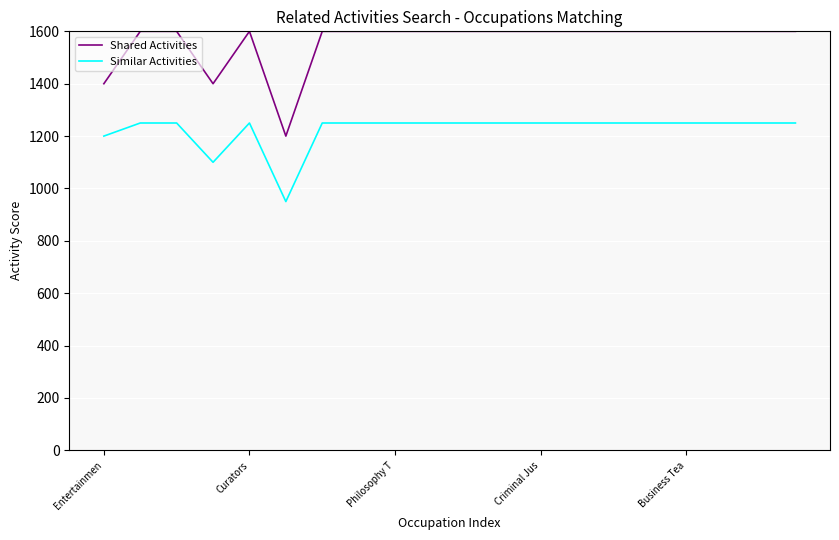

Which series has the widest spread of values?

Shared Activities